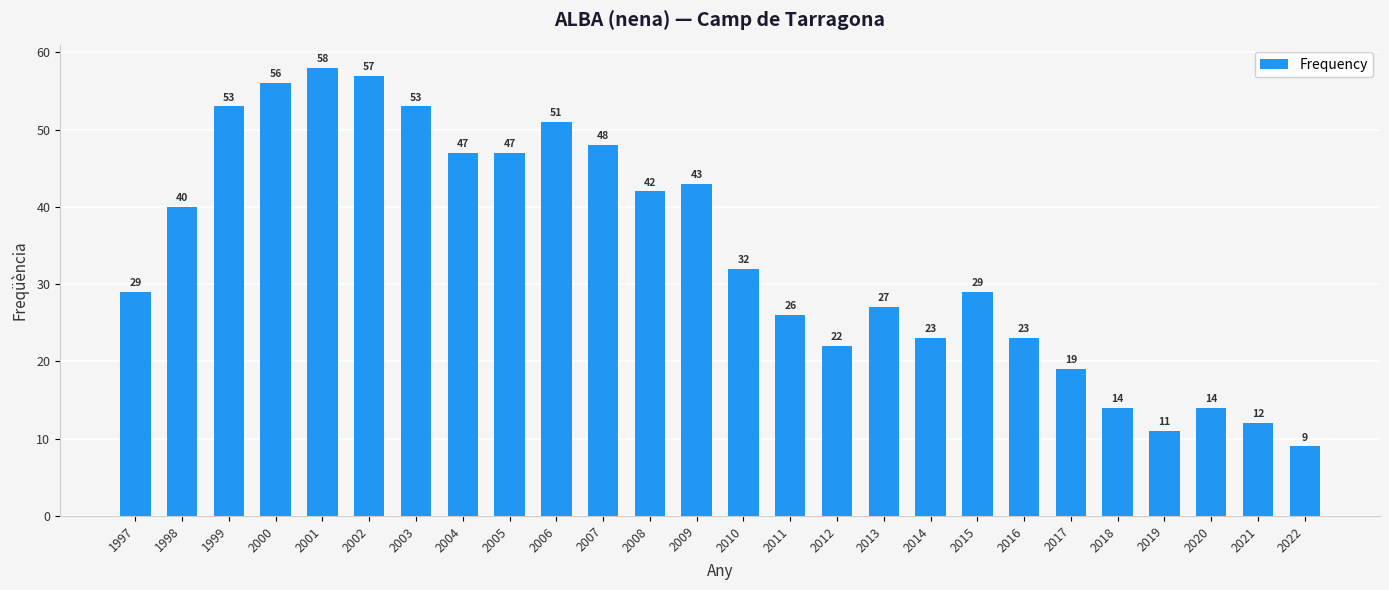

What value does the data have at 1998, to the nearest 5?

40